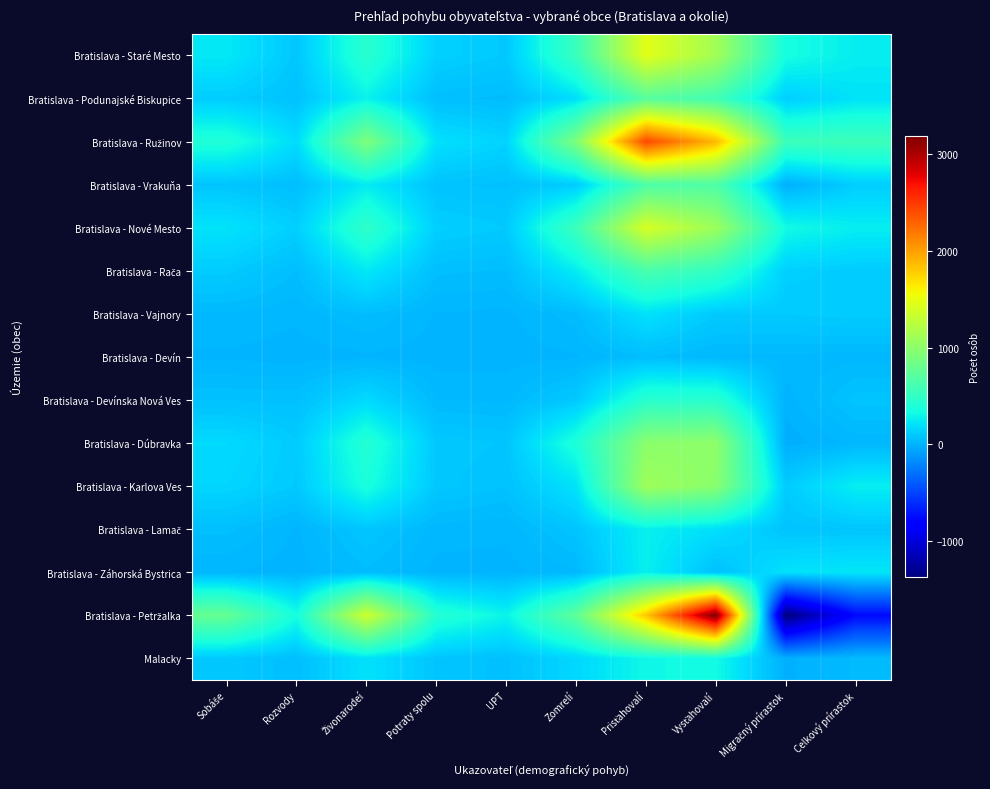

Which series changed the most between Živonarodeí and Celkový prírastok?

Bratislava - Petržalka